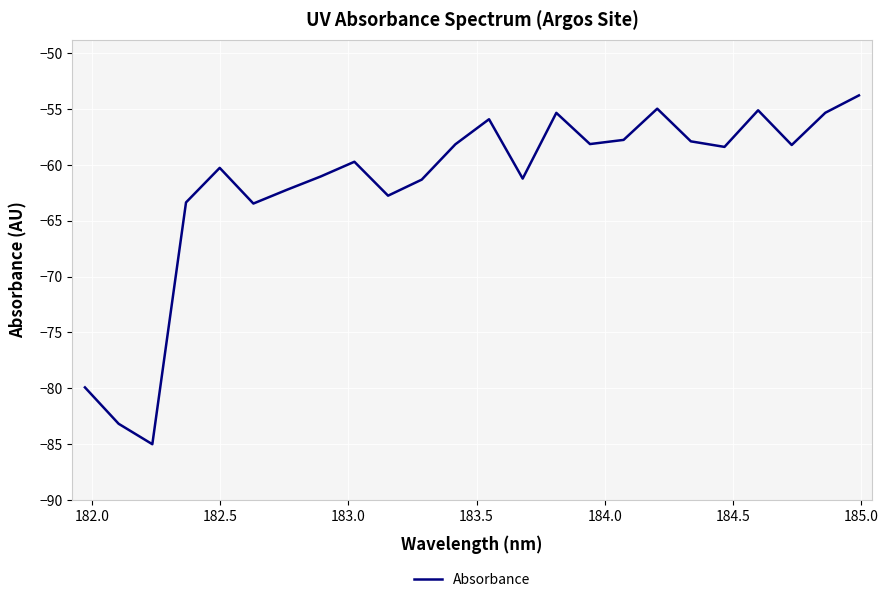

What is the smallest value displayed?

-85.0